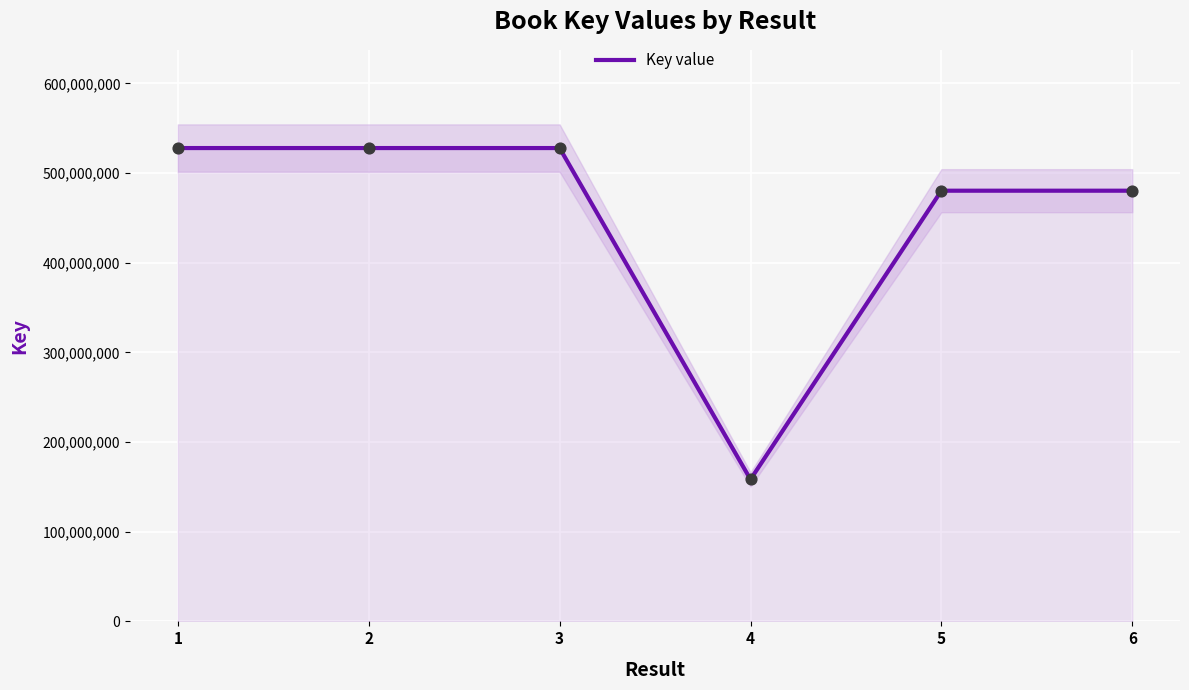

What is the change in value from 5 to 6?

+293